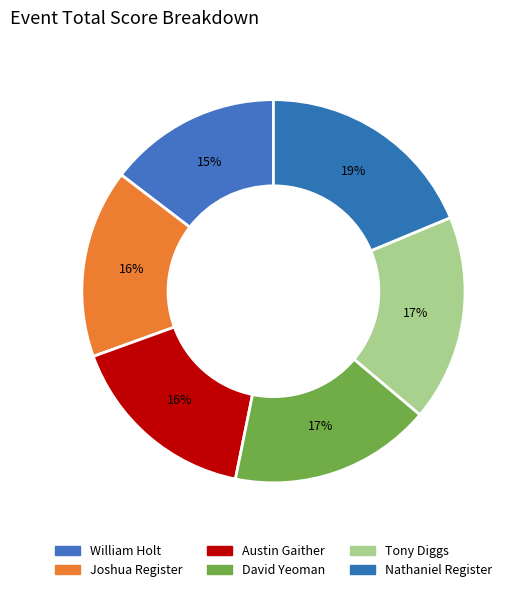

How many segments does this pie chart have?

6